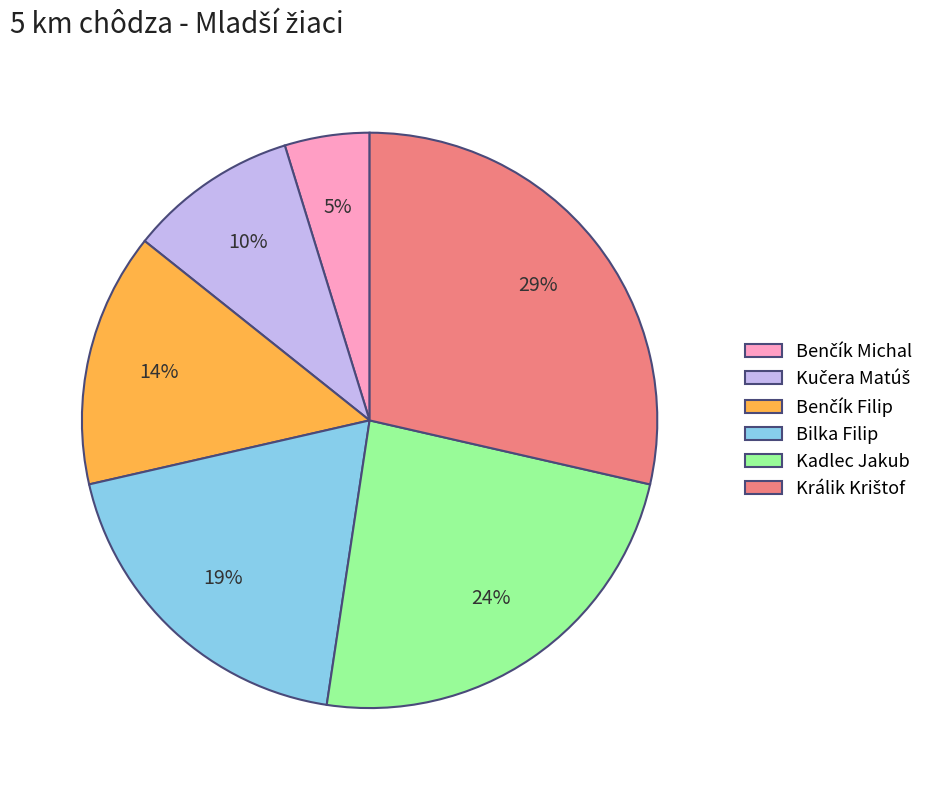

Is it true that Kadlec Jakub is 24% of the pie?

True